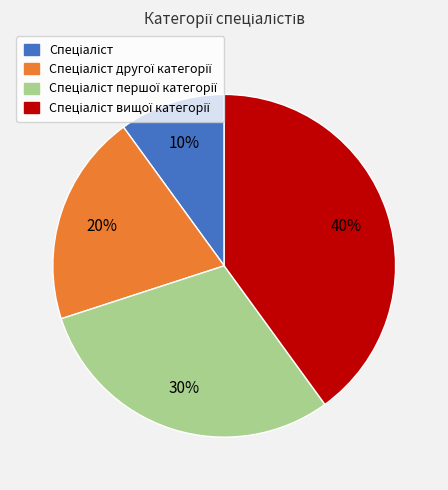

Is there a majority slice in this chart?

No